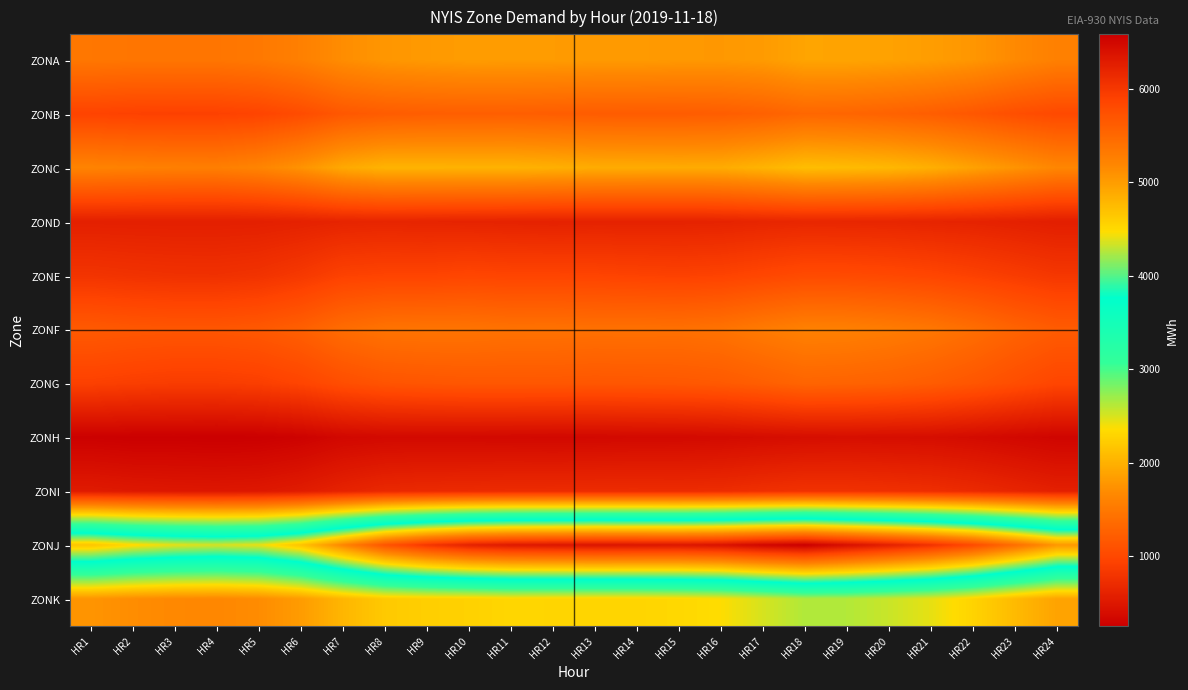

Between HR2 and HR20, which series saw the biggest shift?

ZONJ